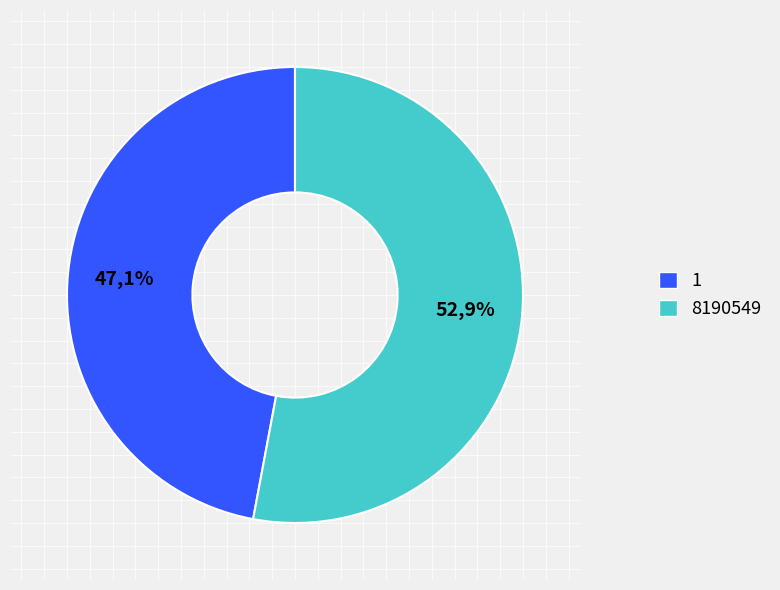

Rank the categories by value from lowest to highest.

1, 8190549